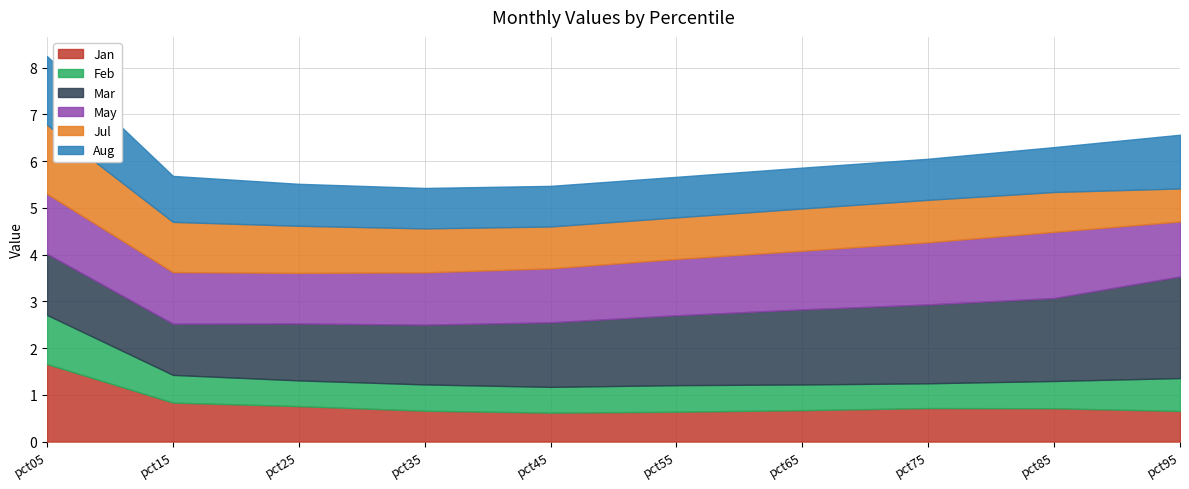

True or false: Mar has more than 0 interior local peaks.

False